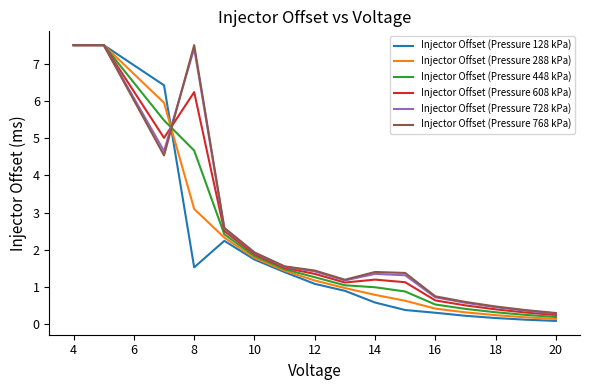

What is the maximum value shown in the chart?

7.5